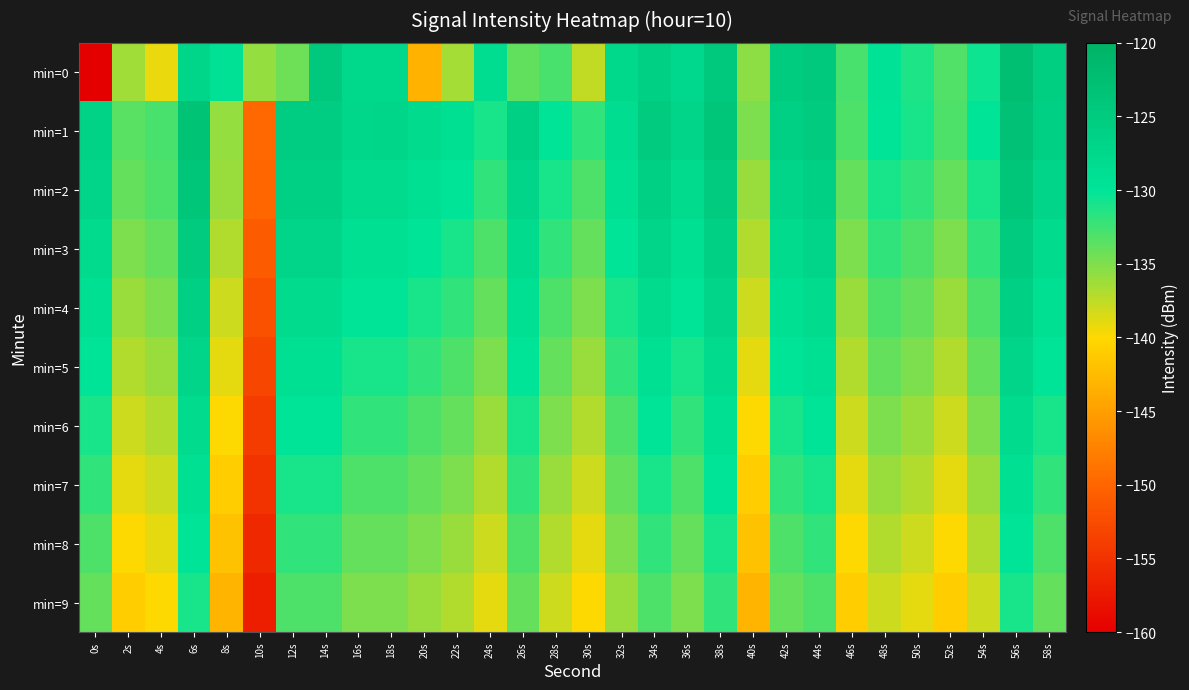

Which label corresponds to the largest value in the chart?

56s